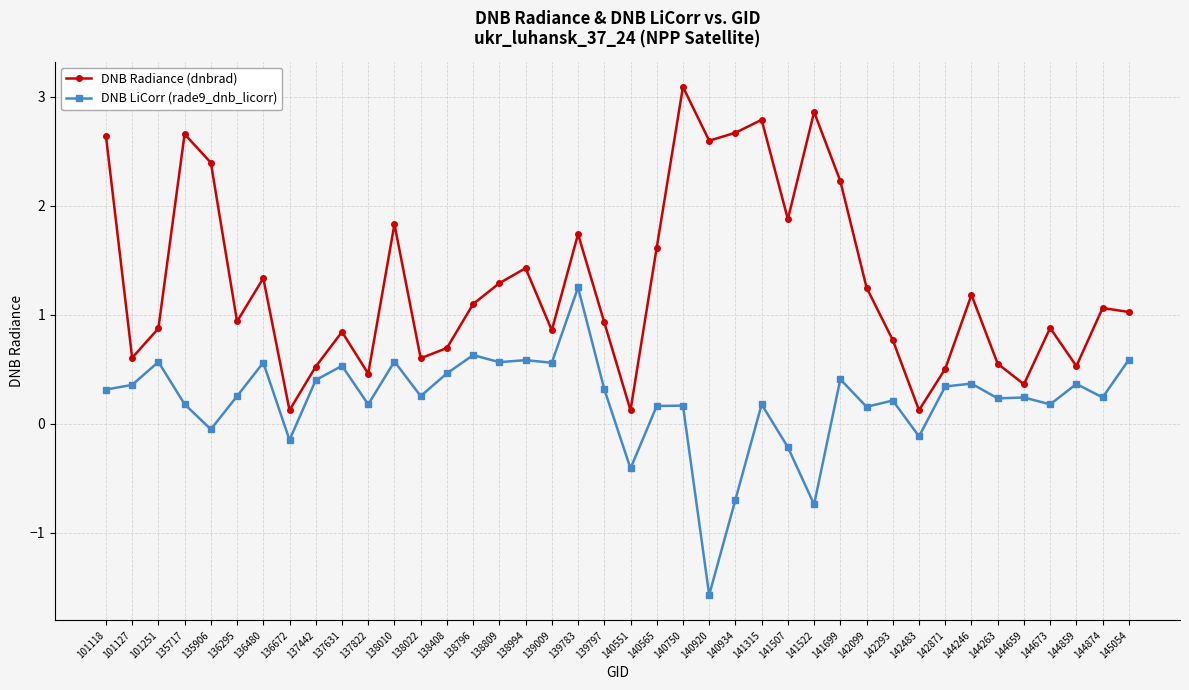

Rank the series by their maximum value, from lowest to highest.

DNB LiCorr (rade9_dnb_licorr), DNB Radiance (dnbrad)